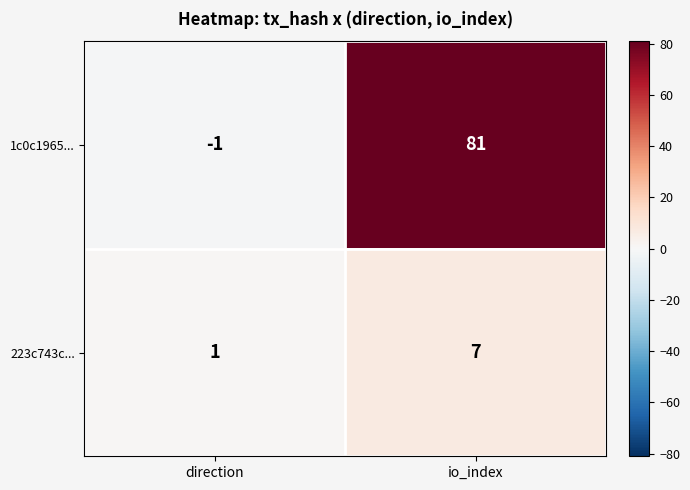

Which series has the largest total across all categories?

1c0c1965...